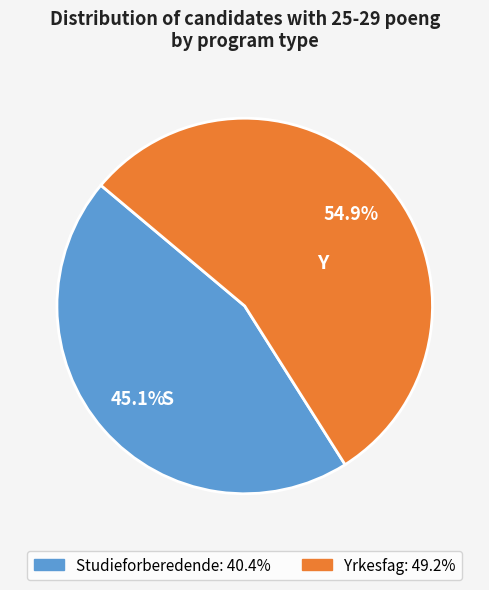

Which slice is the smallest?

Studieforberedende